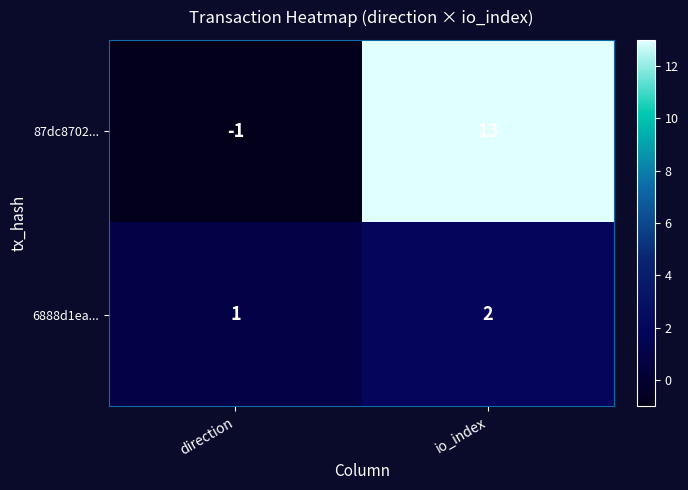

Rank the series by their average value, from lowest to highest.

6888d1ea..., 87dc8702...